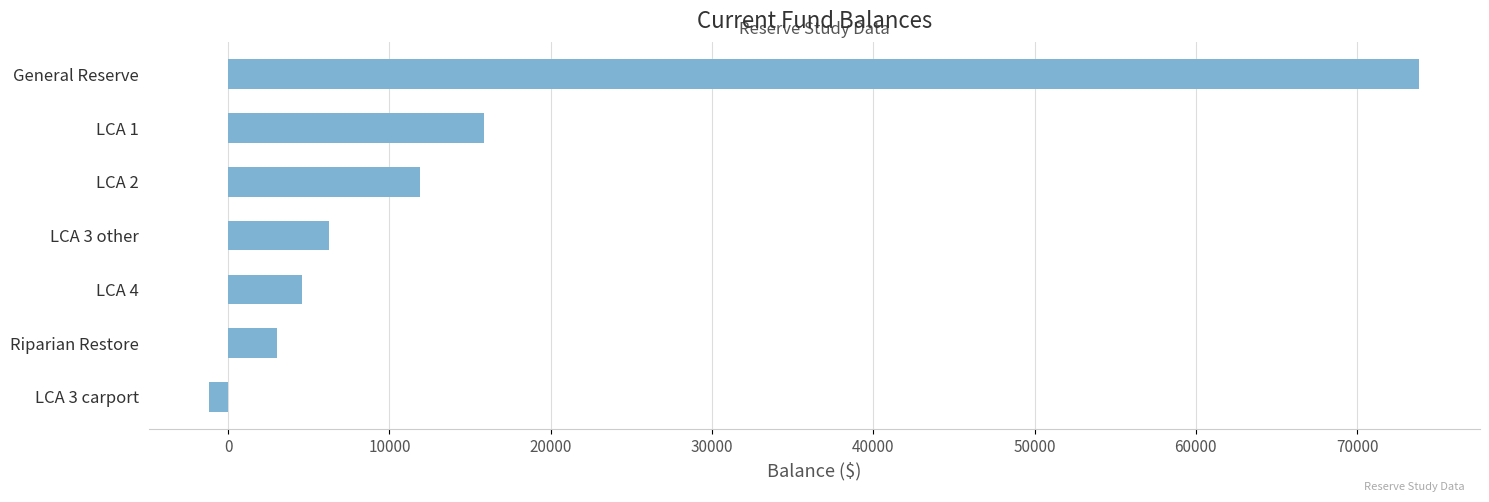

Between LCA 1 and Riparian Restore, which is larger?

LCA 1